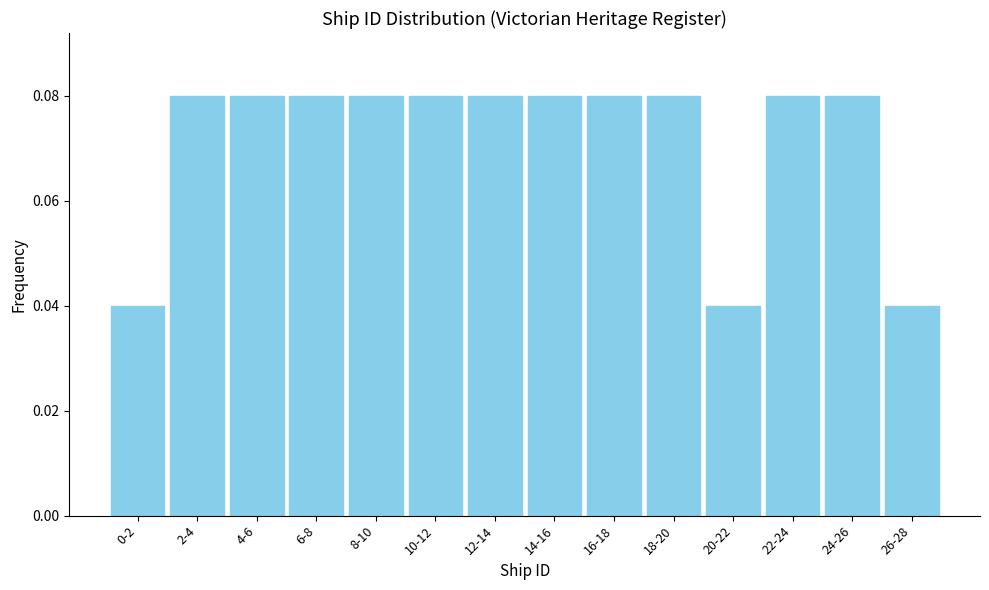

What position from the left is 22-24?

12